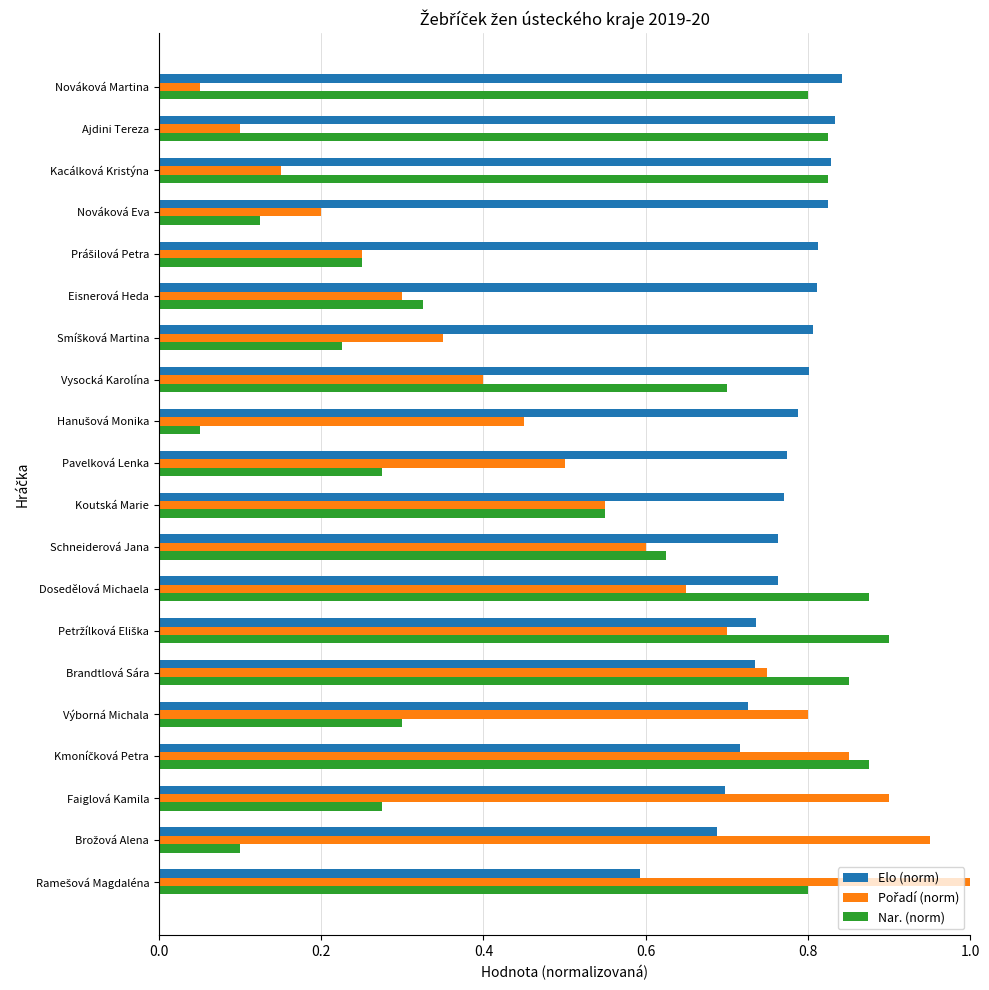

True or false: Elo (norm) has a value of 1.3 at Pavelková Lenka.

False